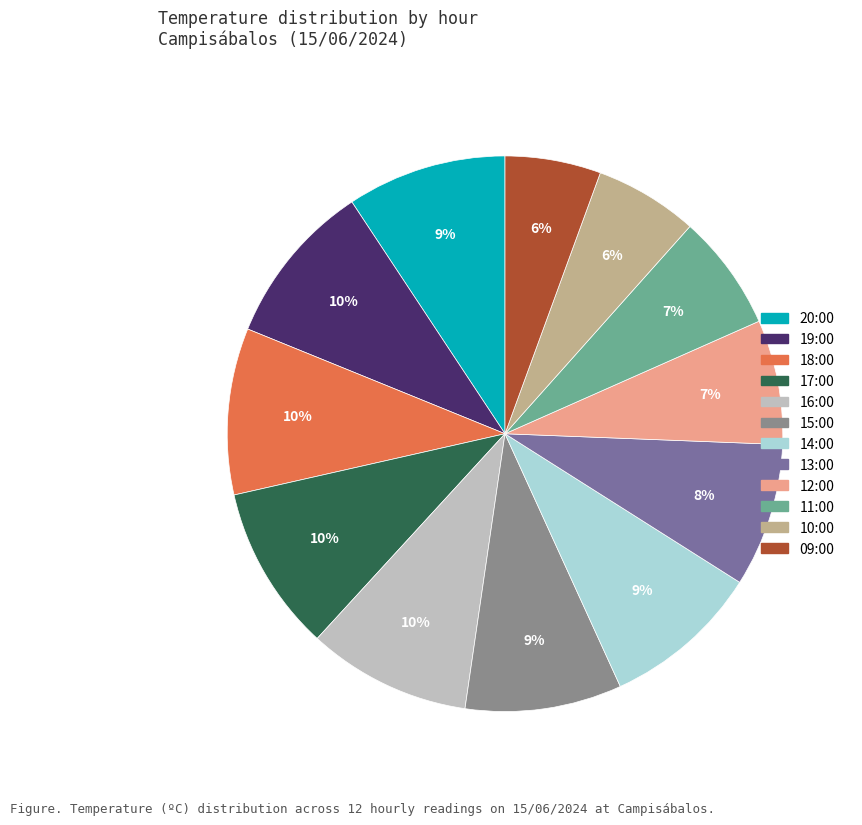

How many slices are in this pie chart?

12